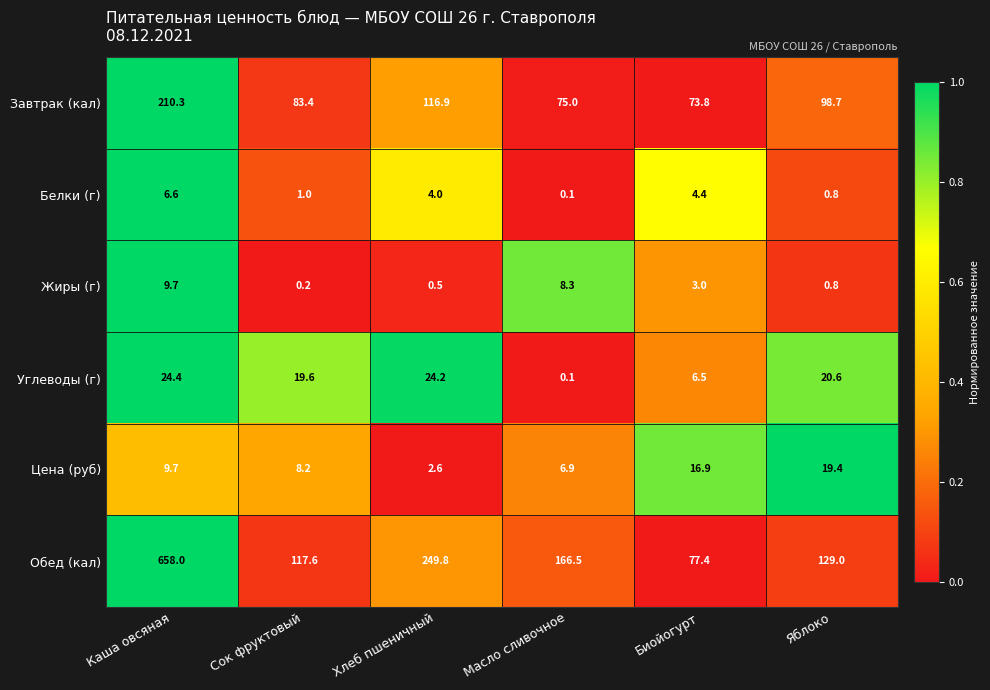

List the series in order of their peak value, lowest first.

Белки (г), Жиры (г), Цена (руб), Углеводы (г), Завтрак (кал), Обед (кал)